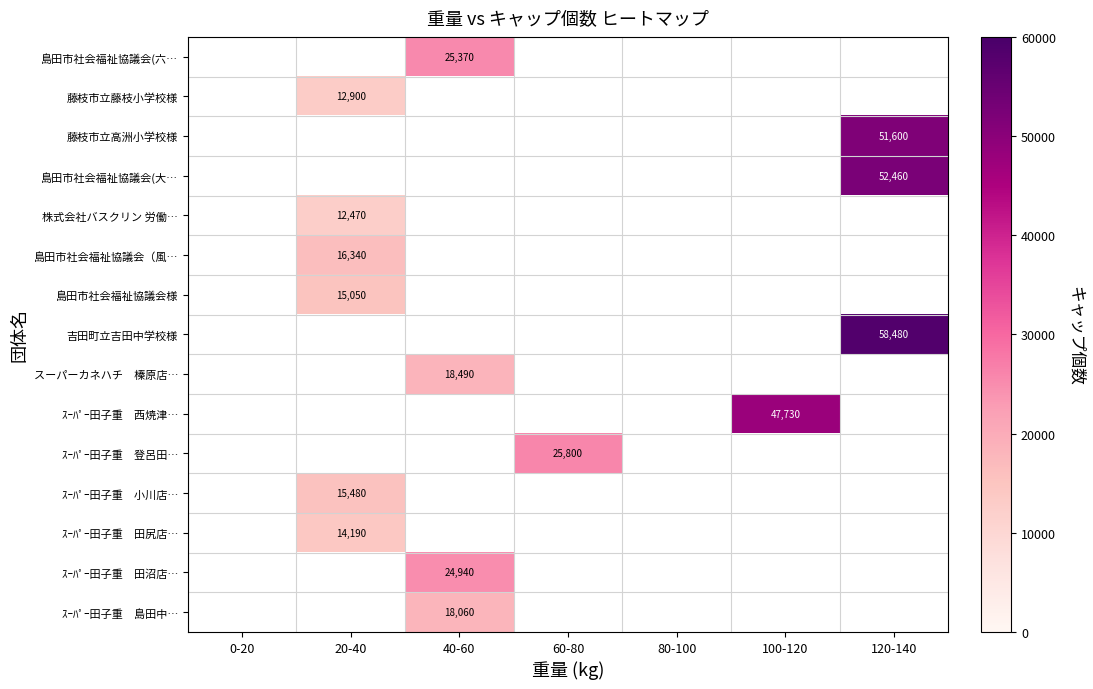

The 藤枝市立高洲小学校様 series shows 51600 at 120-140. True or false?

True